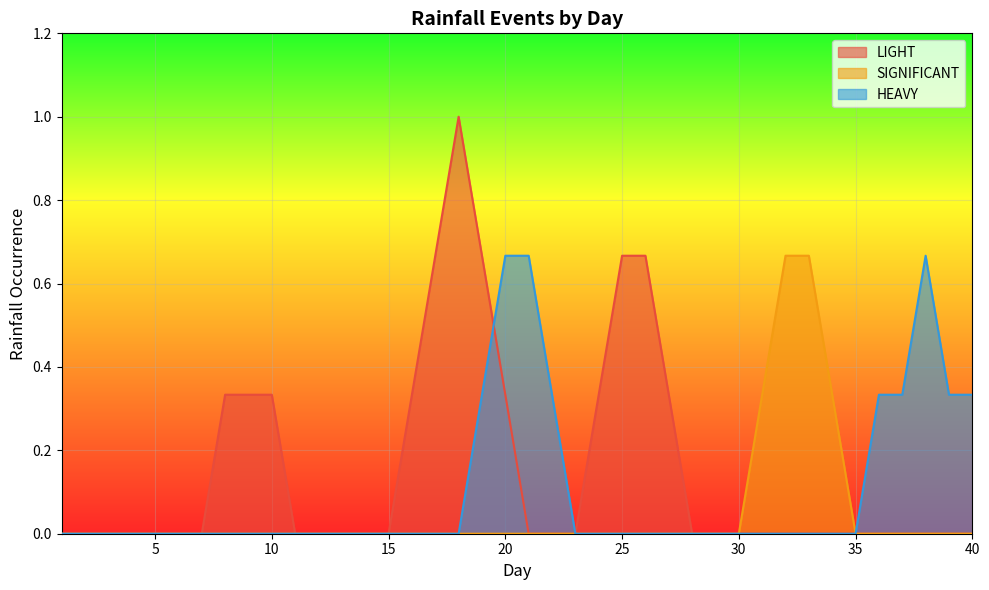

Is it true that HEAVY equals 1 at 17?

False